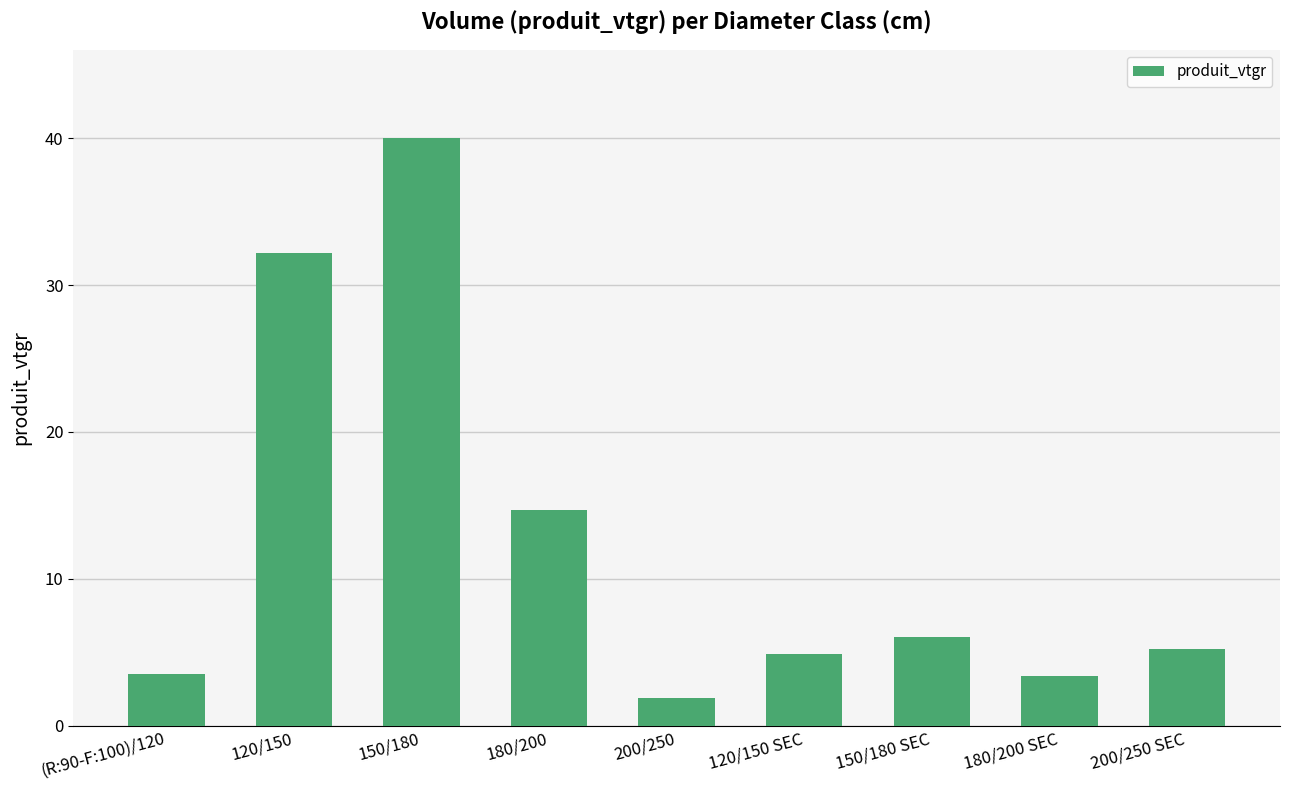

What is the maximum value shown in the chart?

40.0